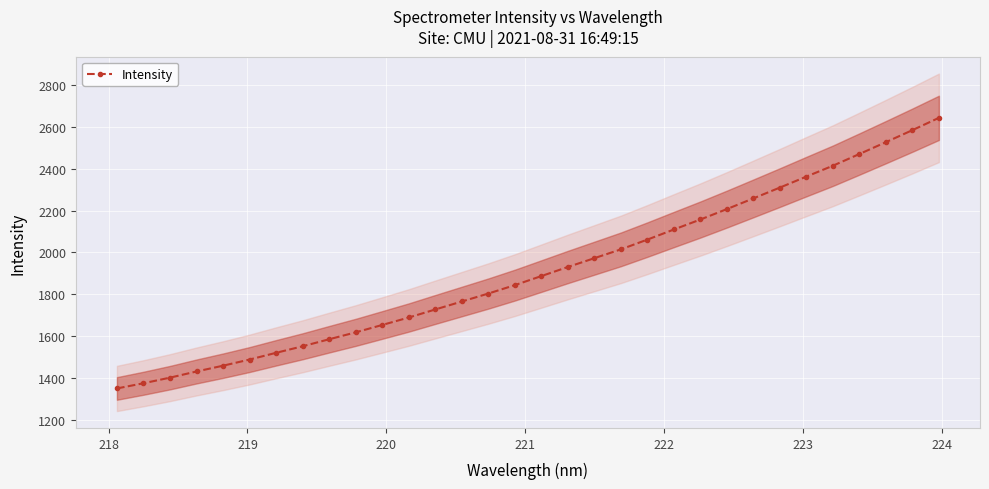

What is the difference between the maximum and second lowest values?

1267.5